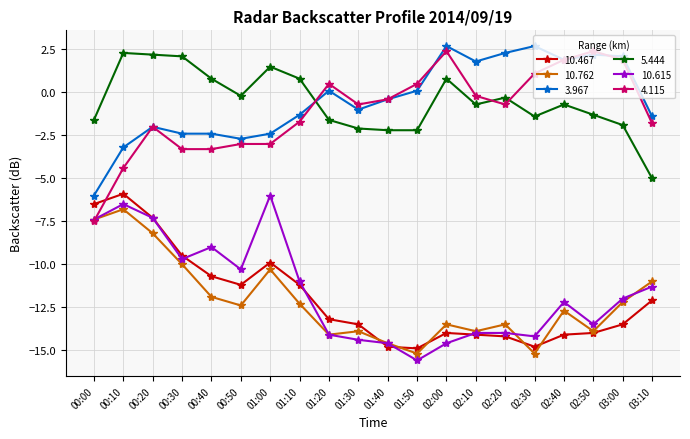

True or false: 4.115 has more than 0 interior local peaks.

True